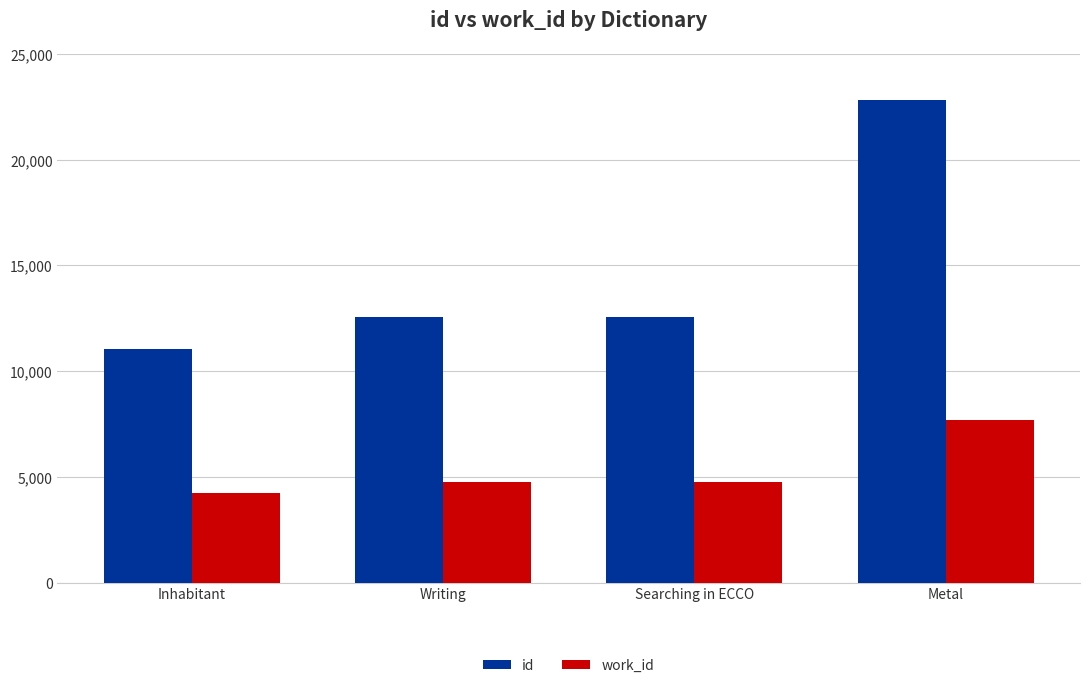

At how many categories does at least one series exceed 16711?

1